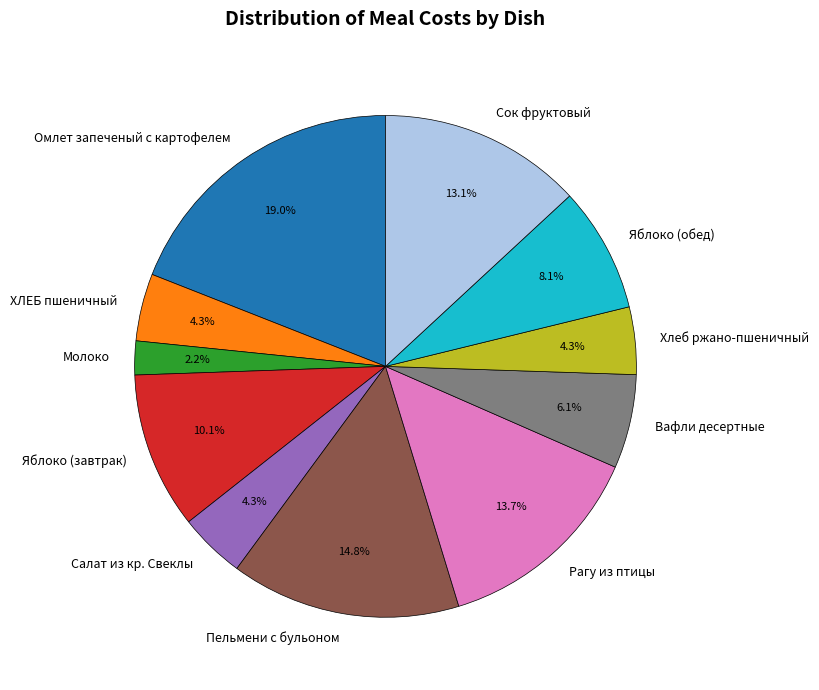

Which has a higher value, ХЛЕБ пшеничный or Молоко?

ХЛЕБ пшеничный